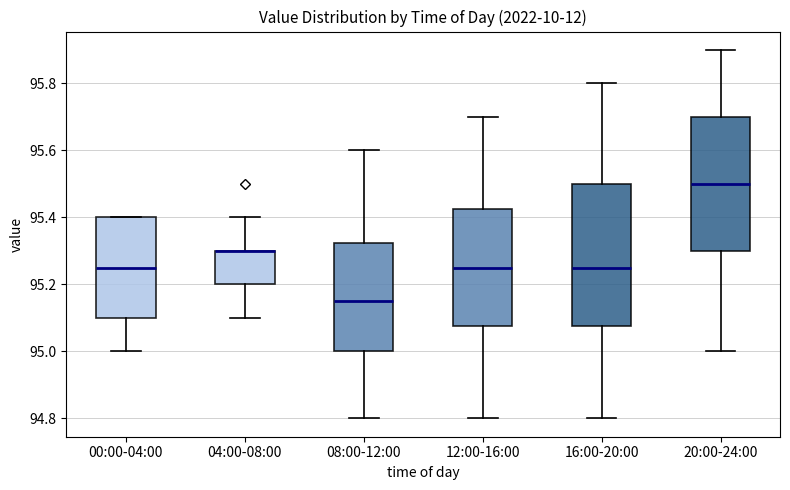

Where does the upper whisker of the box for 04:00-08:00 end on the y-axis? The values are not printed on the chart, so give them approximately, as read against the axis.

95.40